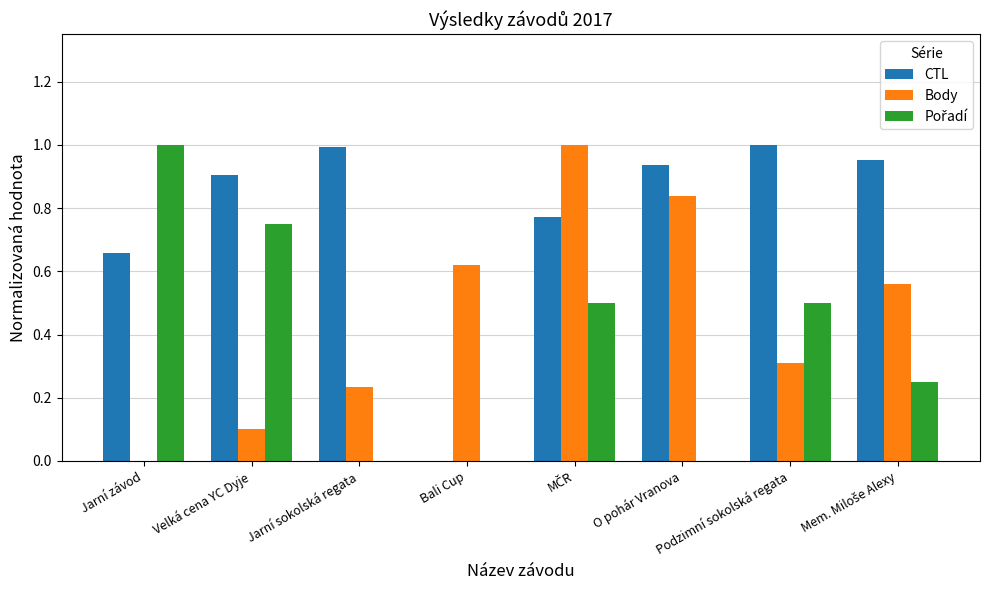

Which series has the largest total across all categories?

CTL